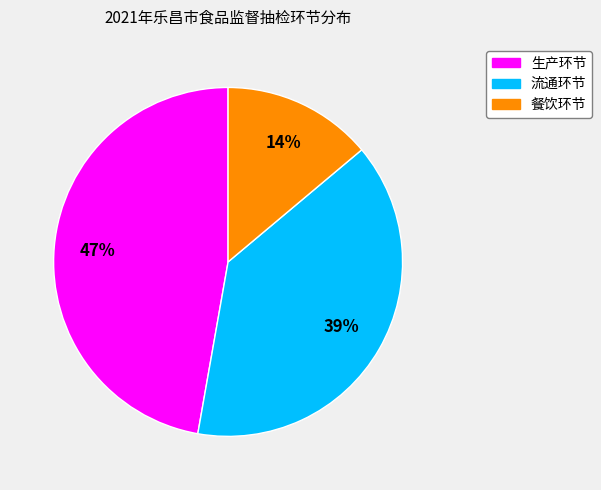

Is it true that 餐饮环节 is 14% of the pie?

True